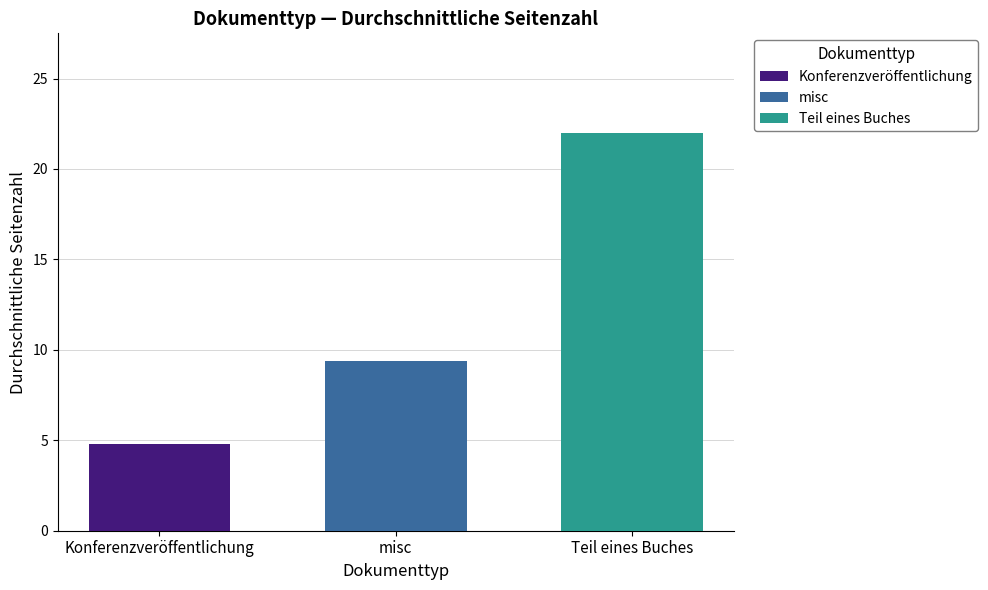

Rank the series by their maximum value, from highest to lowest.

Teil eines Buches, misc, Konferenzveröffentlichung